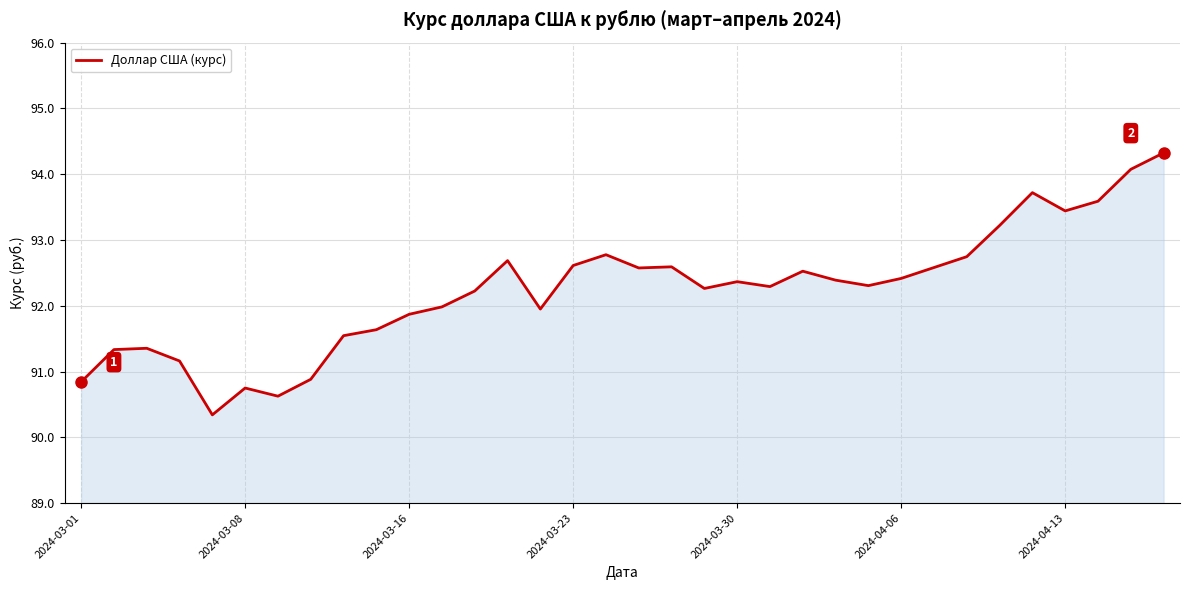

What is the minimum value shown in the chart?

90.3